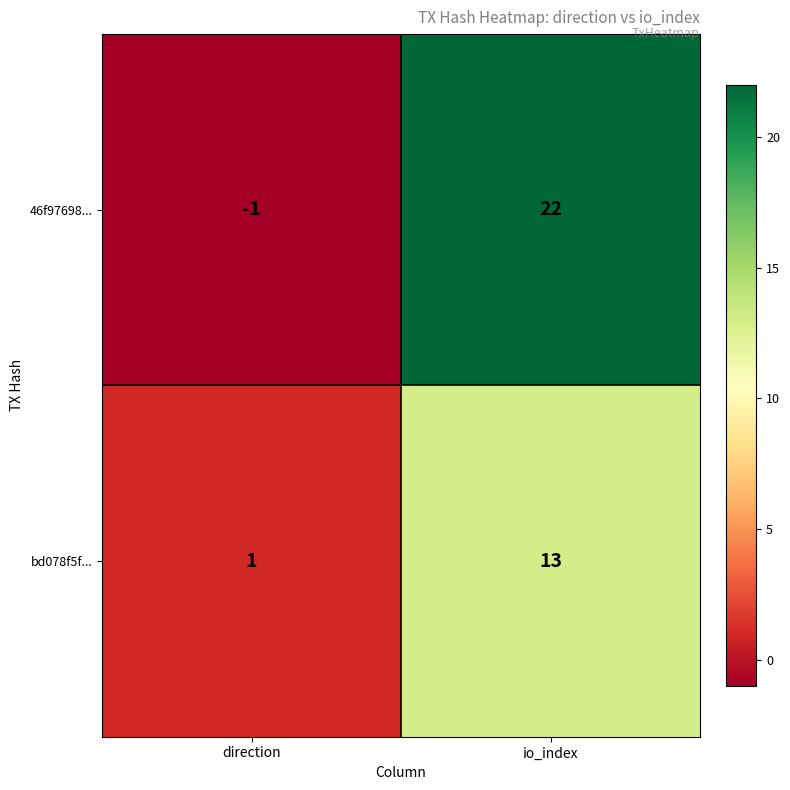

Which series has the largest total across all categories?

46f97698...